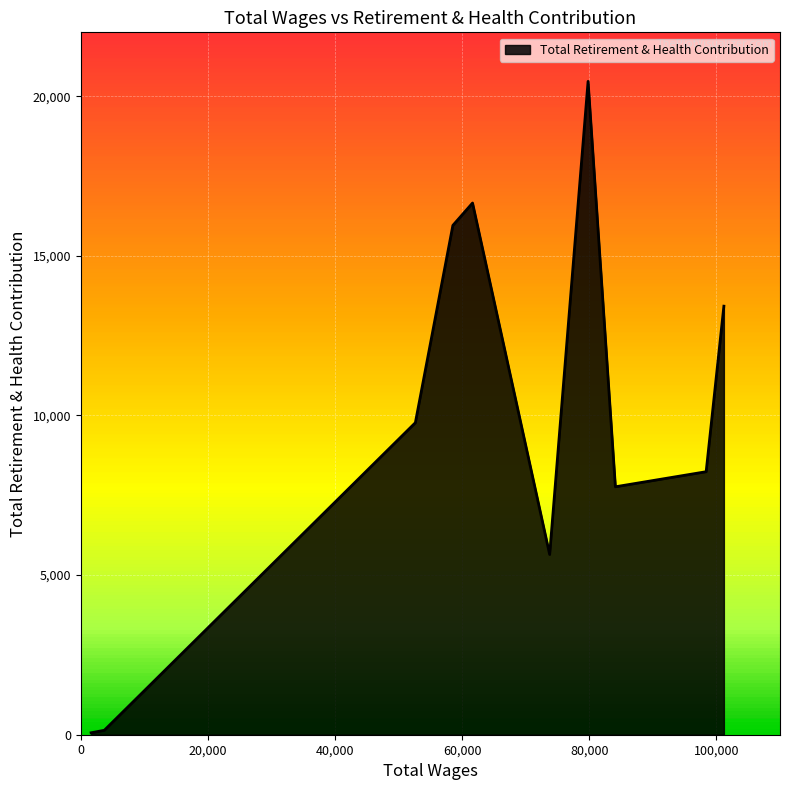

What is the greatest value displayed?

20464